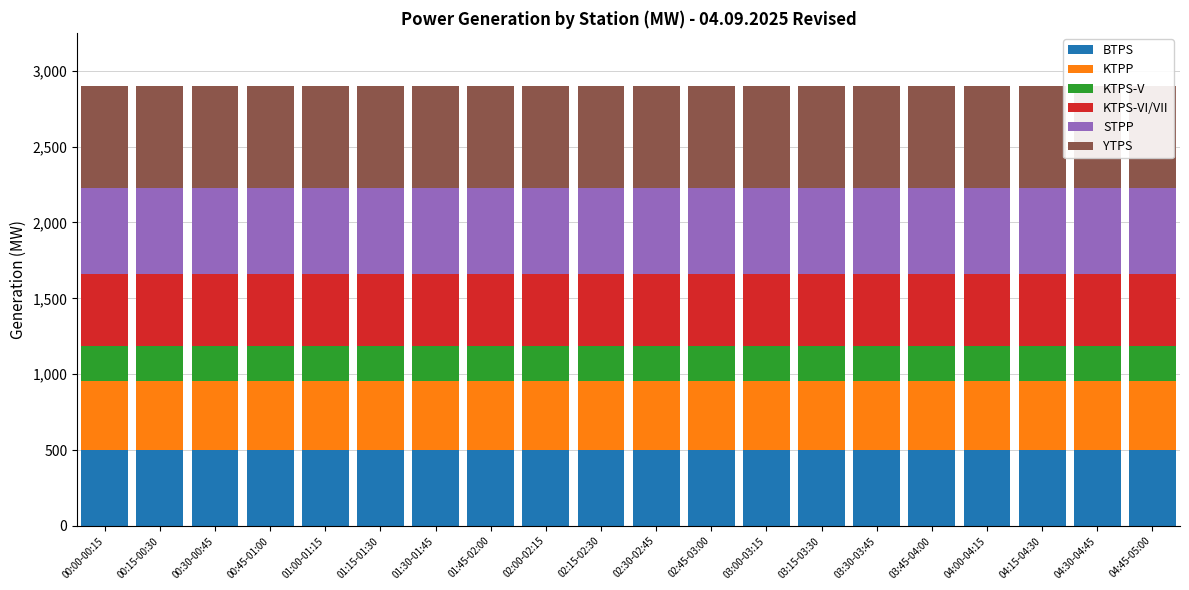

The value of YTPS at 01:00-01:15 is 248.9. True or false?

False